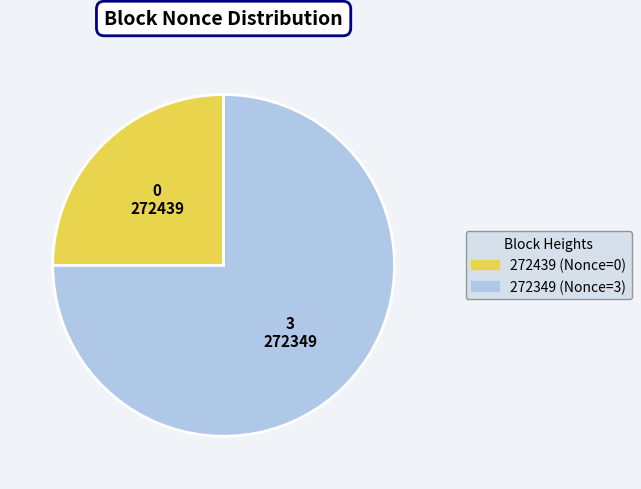

What is the smallest slice in the pie chart?

272439